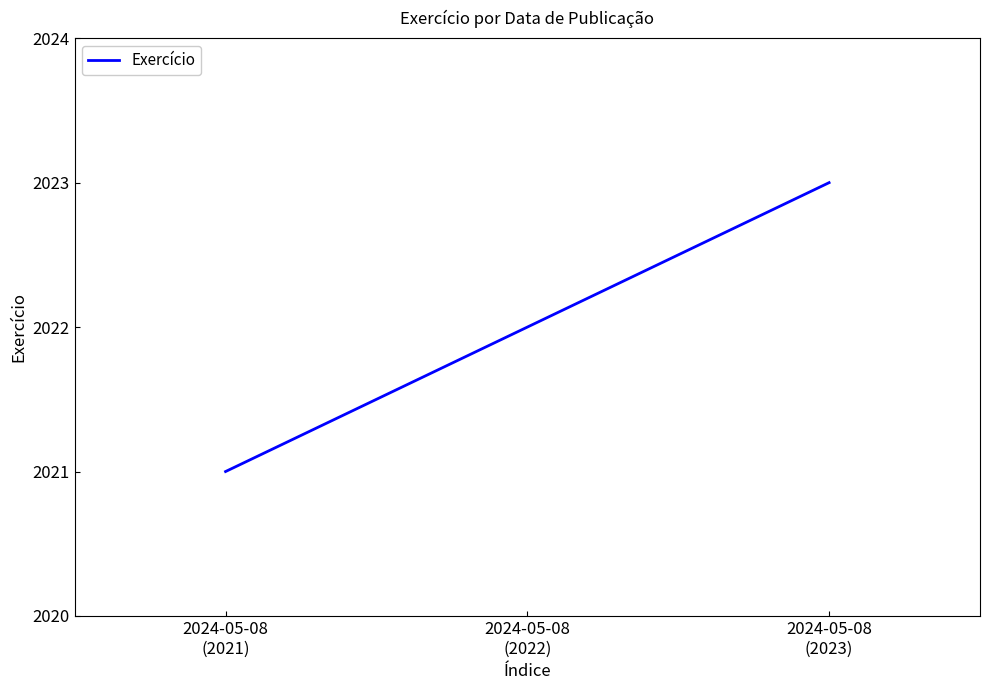

What is the minimum value shown in the chart?

2021